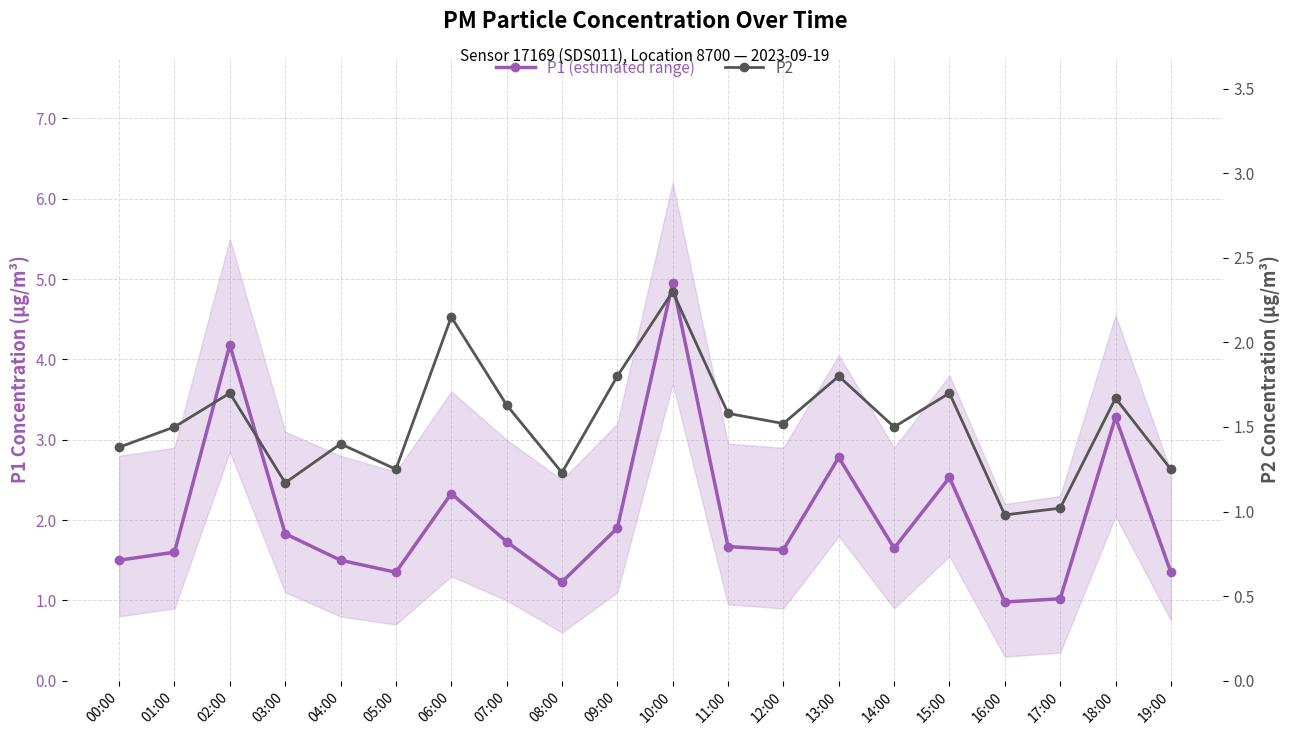

Reading left to right, transcribe all the data shown in this chart.

P1 (estimated range): 1.5	1.6	4.2	1.8	1.5	1.4	2.3	1.7	1.2	1.9	5.0	1.7	1.6	2.8	1.6	2.5	1.0	1.0	3.3	1.4
P2: 1.4	1.5	1.7	1.2	1.4	1.2	2.1	1.6	1.2	1.8	2.3	1.6	1.5	1.8	1.5	1.7	1.0	1.0	1.7	1.2